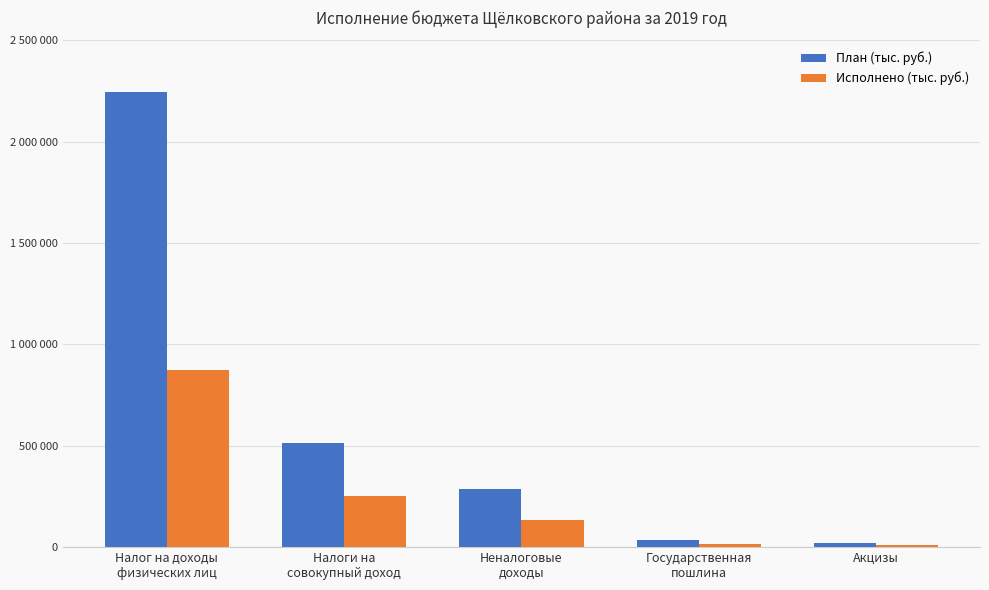

Which series has the widest spread of values?

План (тыс. руб.)